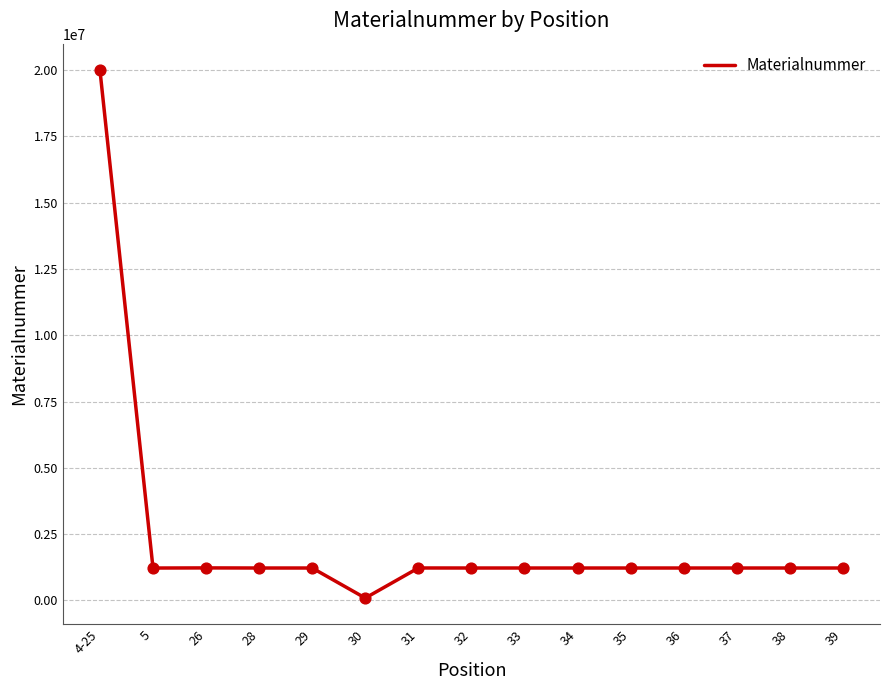

What is the ratio of the value at 26 to the value at 36?

1.0